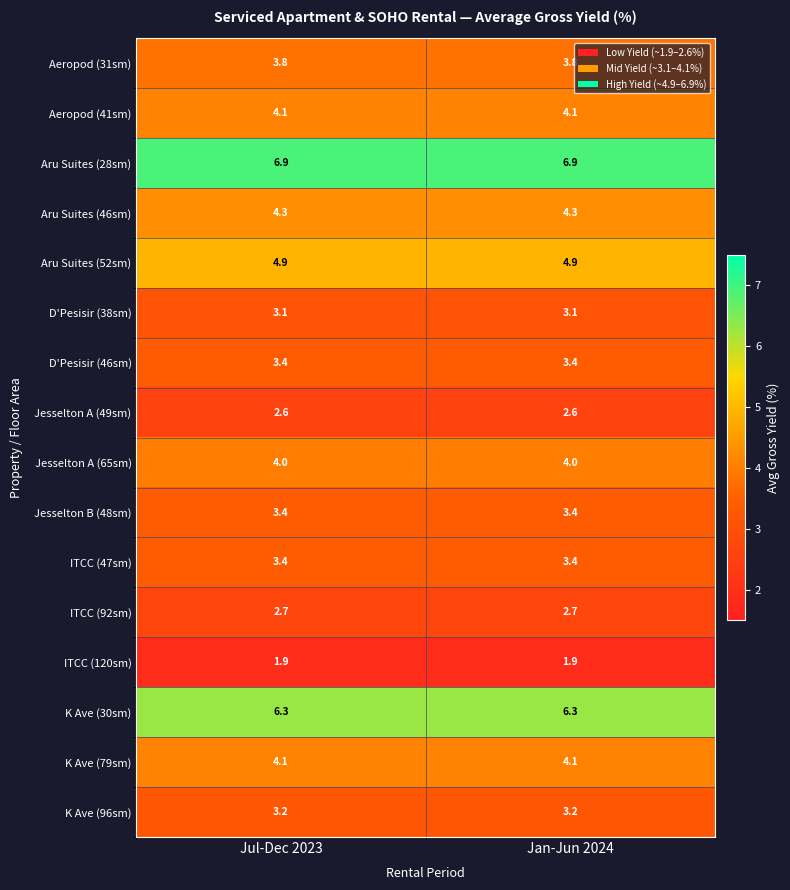

What is the minimum value shown in the chart?

1.9